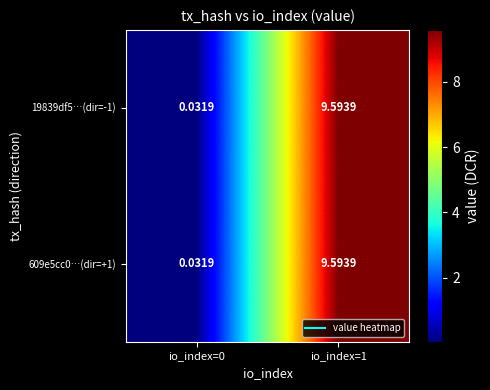

How many distinct data groups are displayed?

2